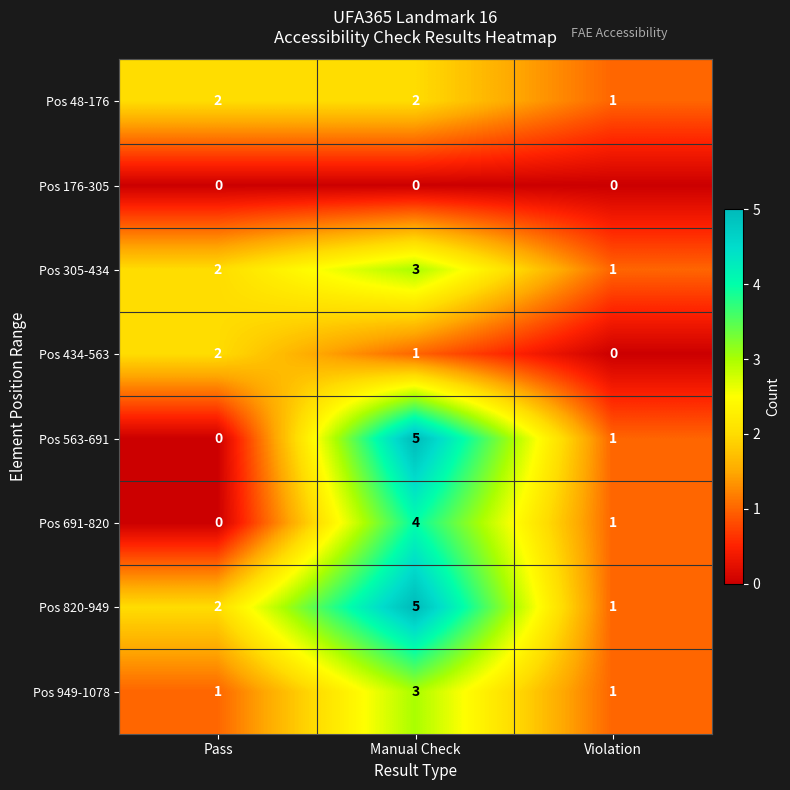

What is the maximum value shown in the chart?

5